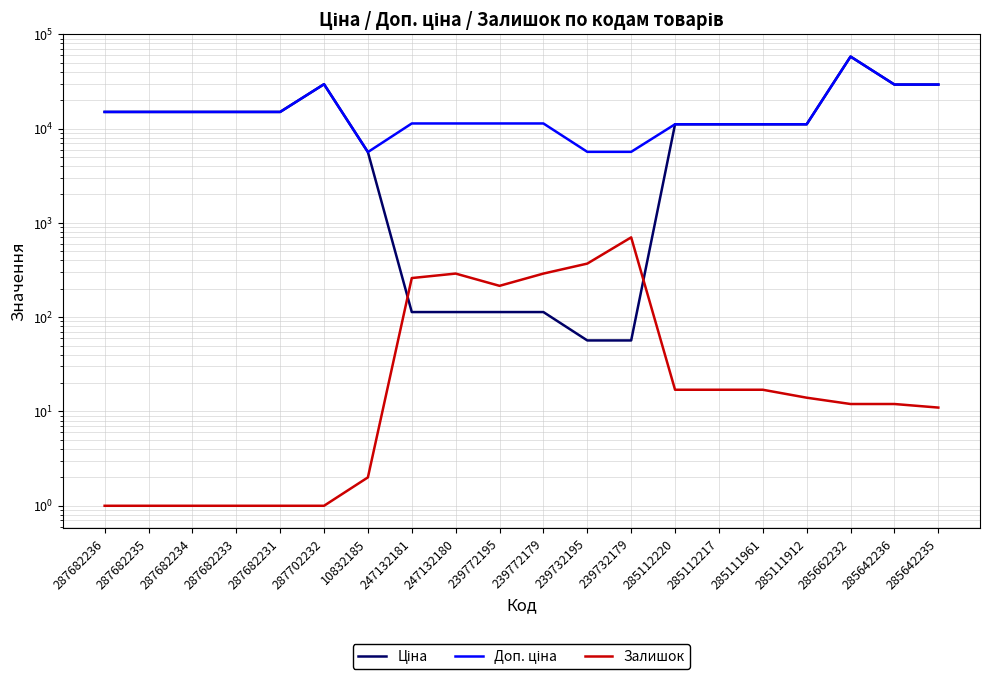

Which series changed the most between 247132180 and 285111912?

Ціна